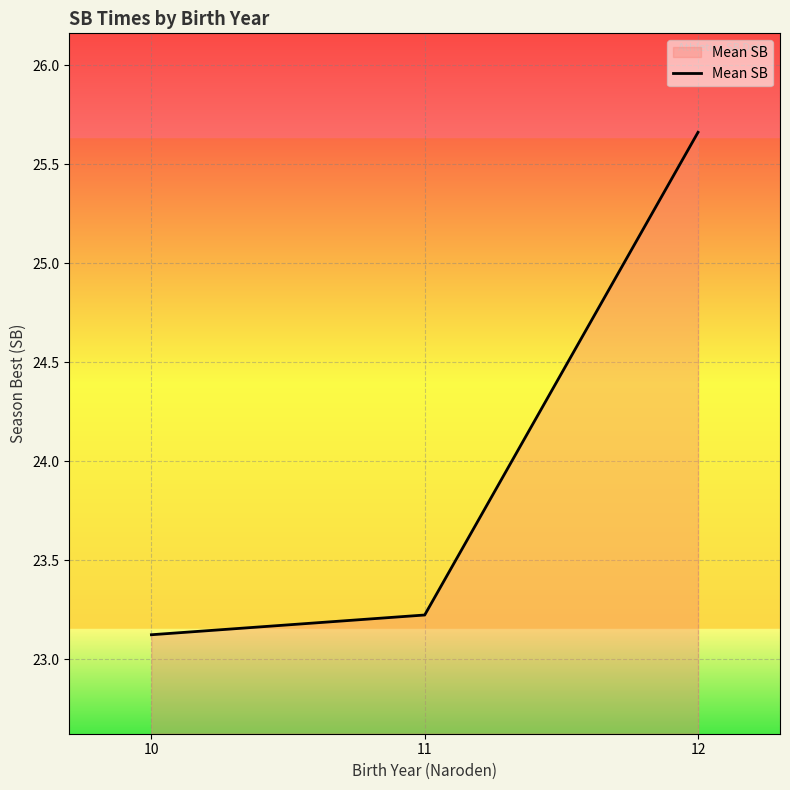

What is the average value?

24.0